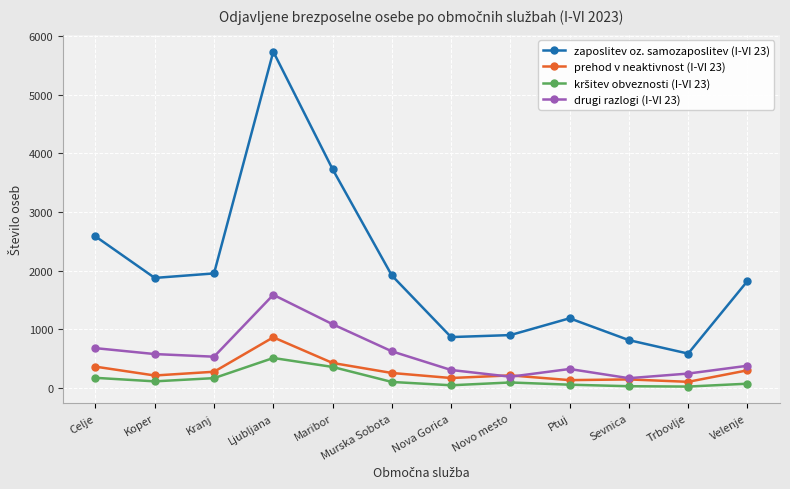

Is it true that zaposlitev oz. samozaposlitev (I-VI 23) equals 1917 at Murska Sobota?

True